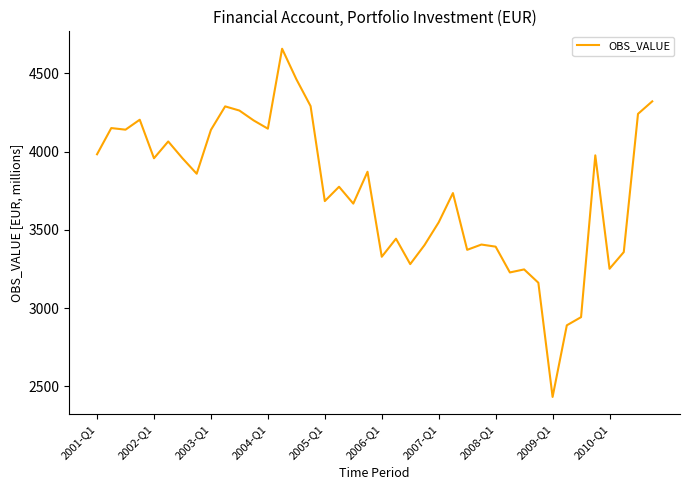

What is the difference between the maximum and minimum values?

2225.5